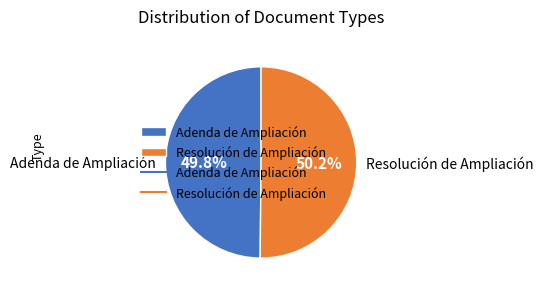

Is the sum of Adenda de Ampliación and Resolución de Ampliación greater than half?

Yes